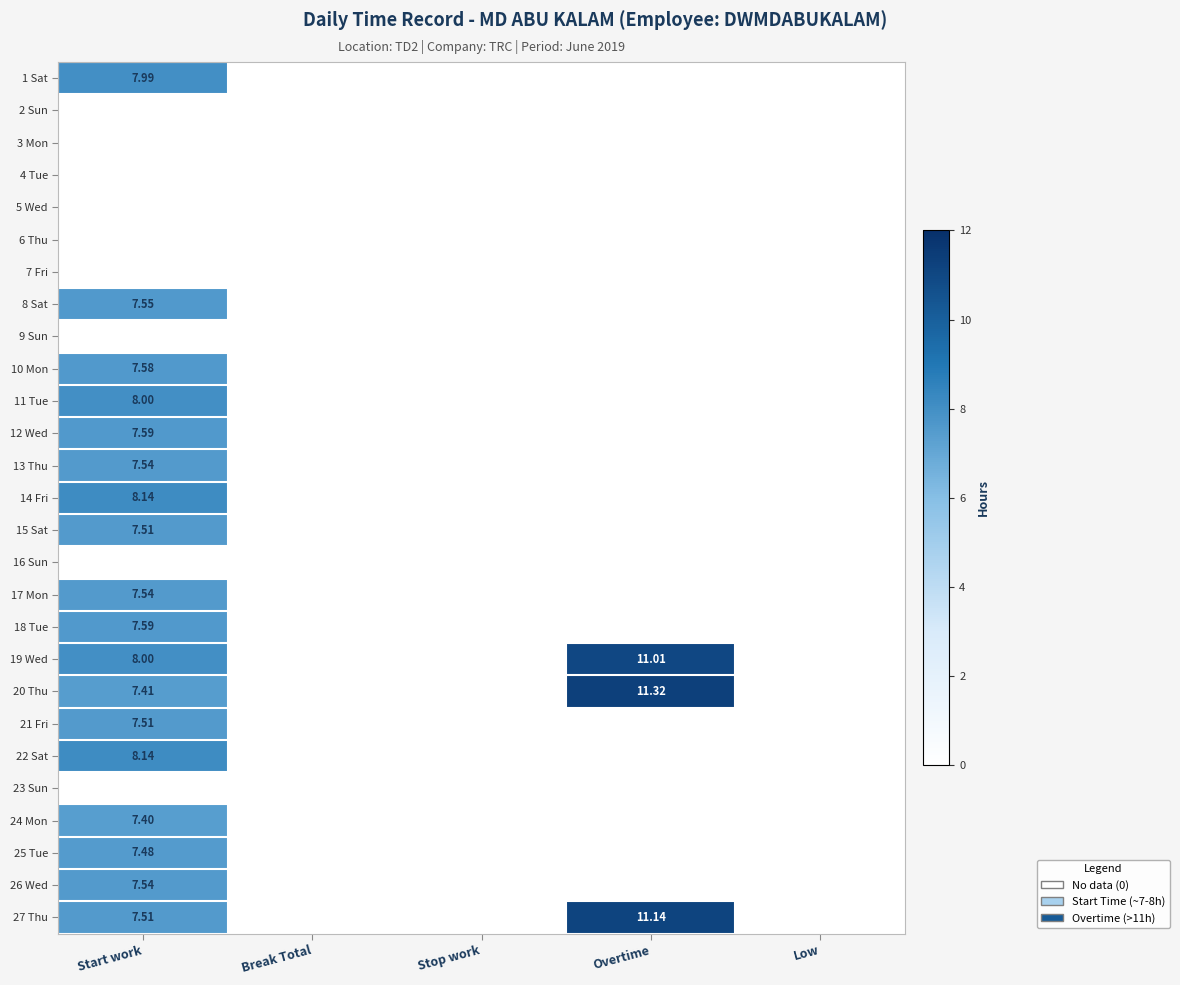

Which label corresponds to the smallest value in the chart?

Break Total